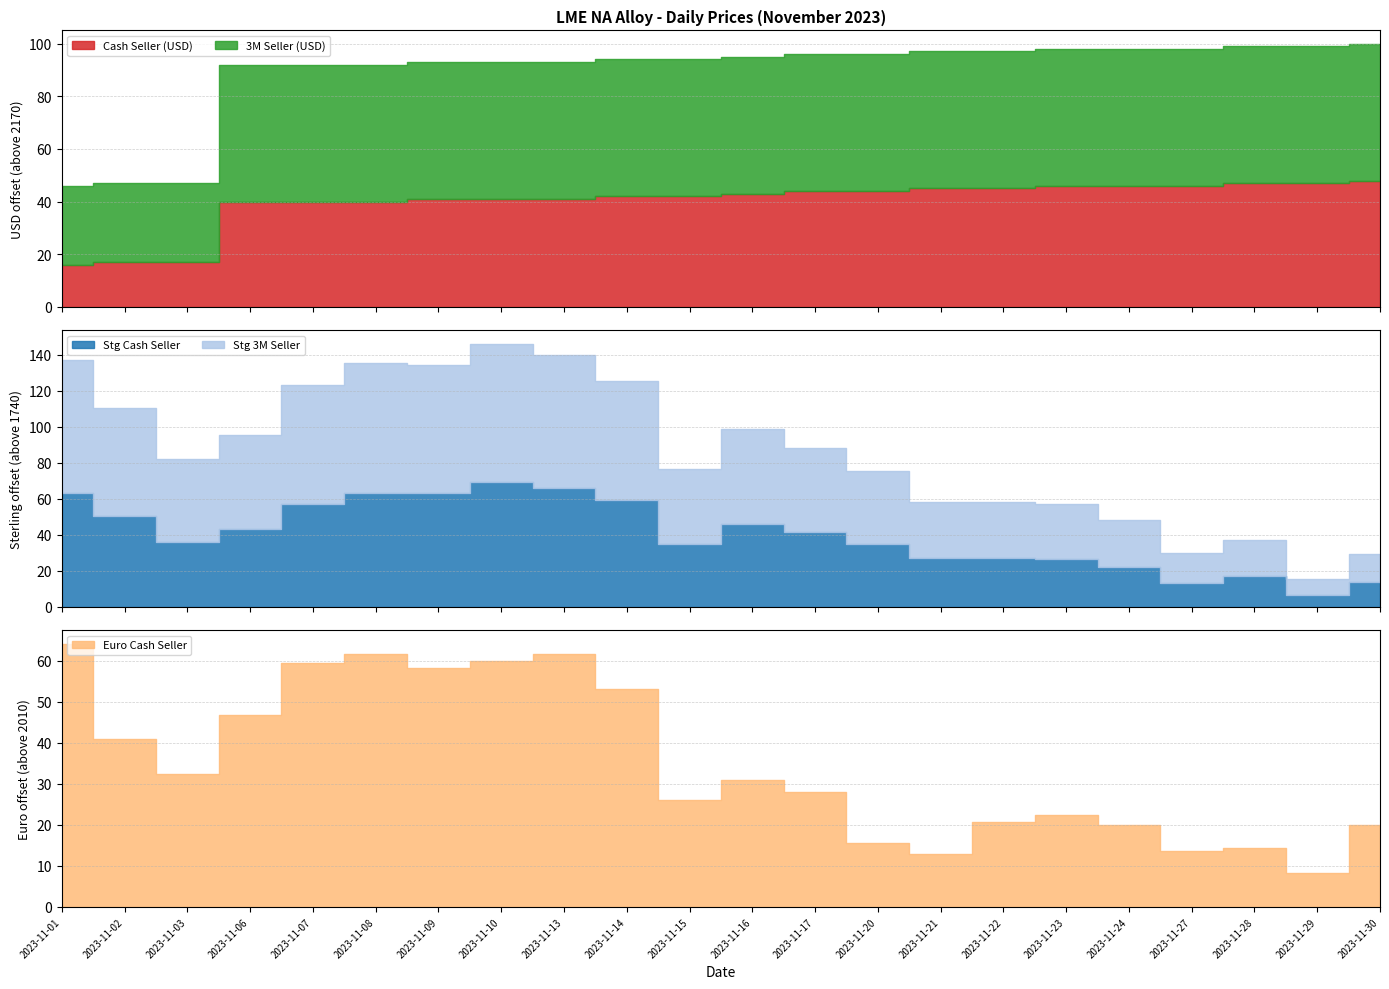

The Stg Cash Seller series shows 1766.9 at 2023-11-22. True or false?

True